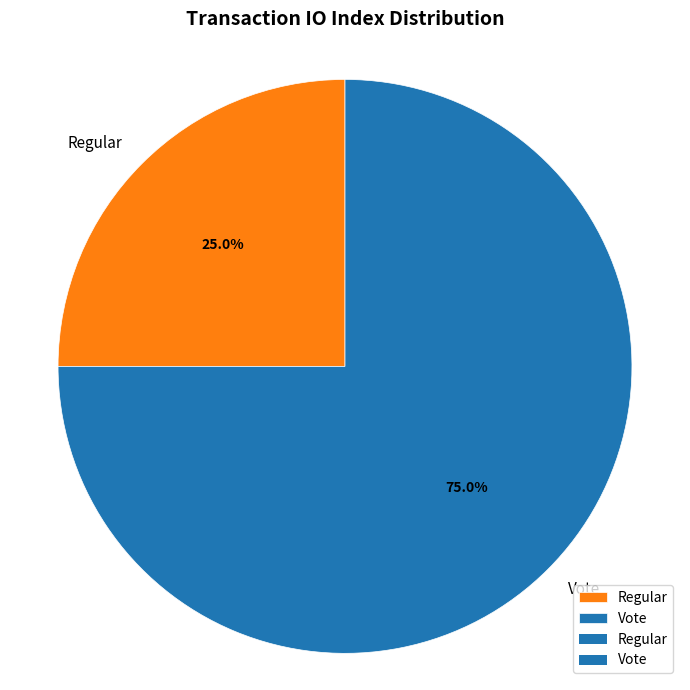

To the nearest percent, what is the combined percentage of Vote and Regular?

100%